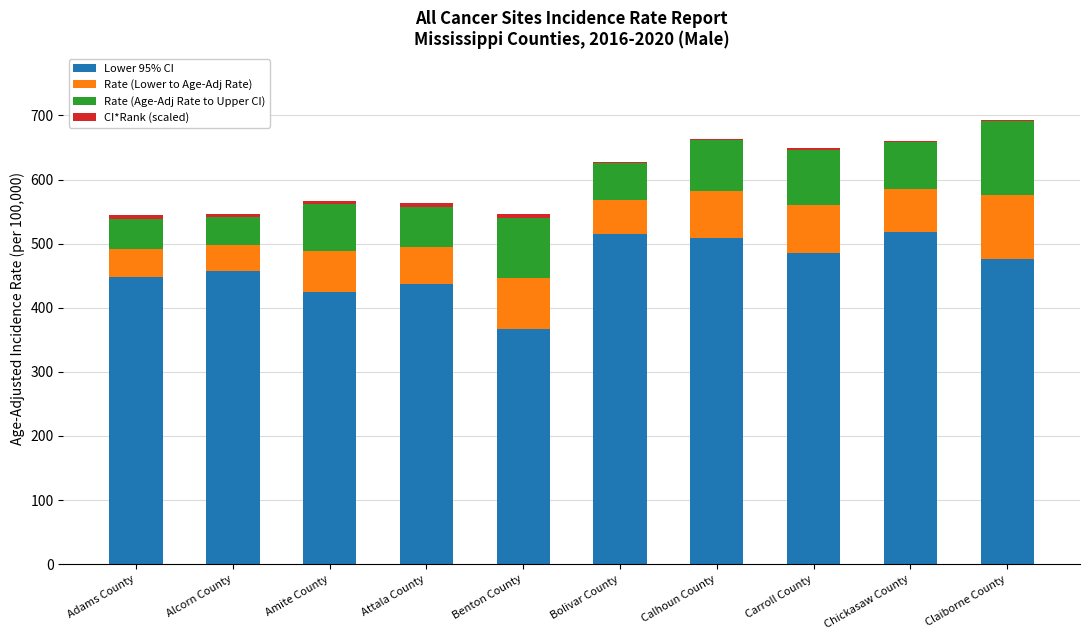

What is the maximum value for Lower 95% CI?

518.5